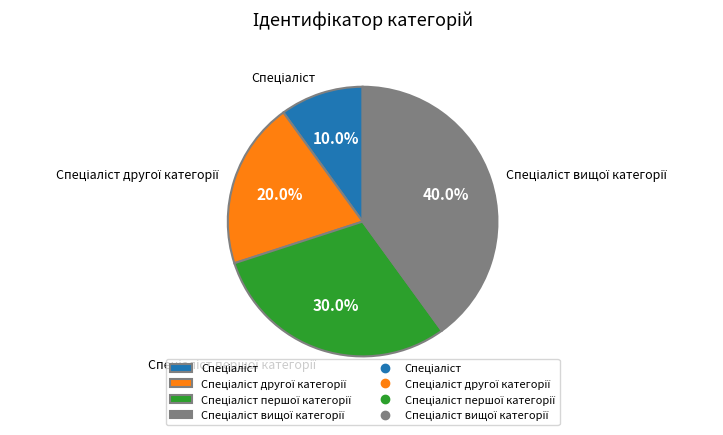

Is there any slice that represents more than half of the pie?

No